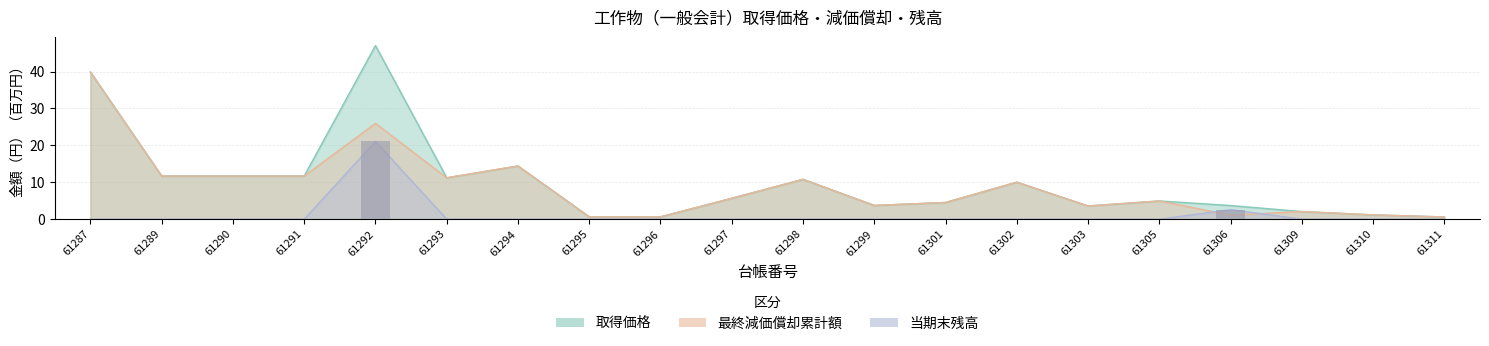

Is the value of 取得価格 at 61292 greater than the value of 最終減価償却累計額 at 61293?

Yes